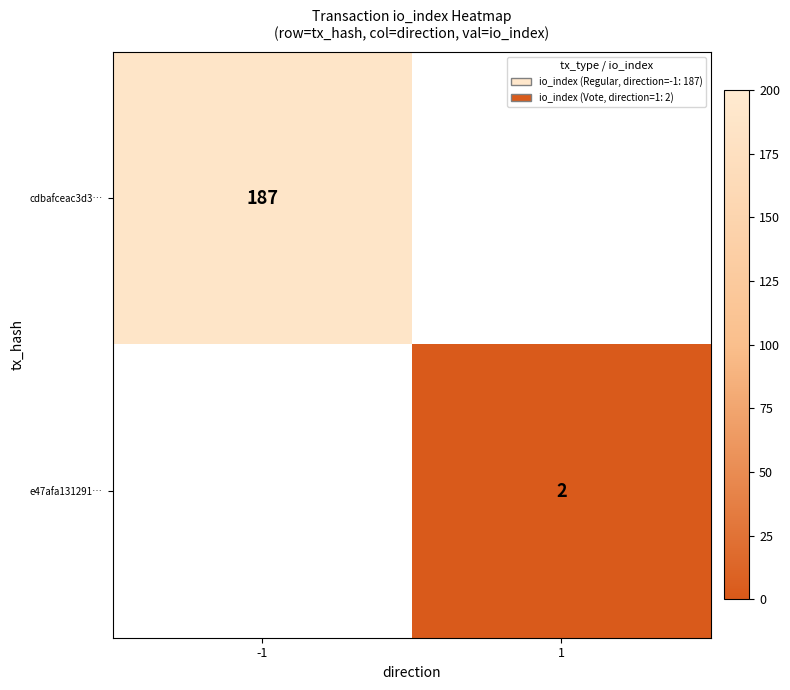

True or false: cdbafceac3d3… has a value of 187 at -1.

True